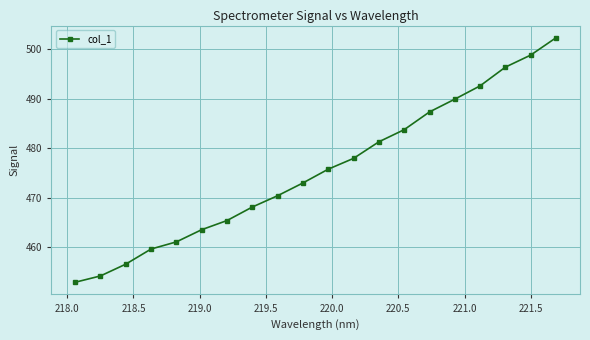

True or false: the data has more than 0 interior local peaks.

False